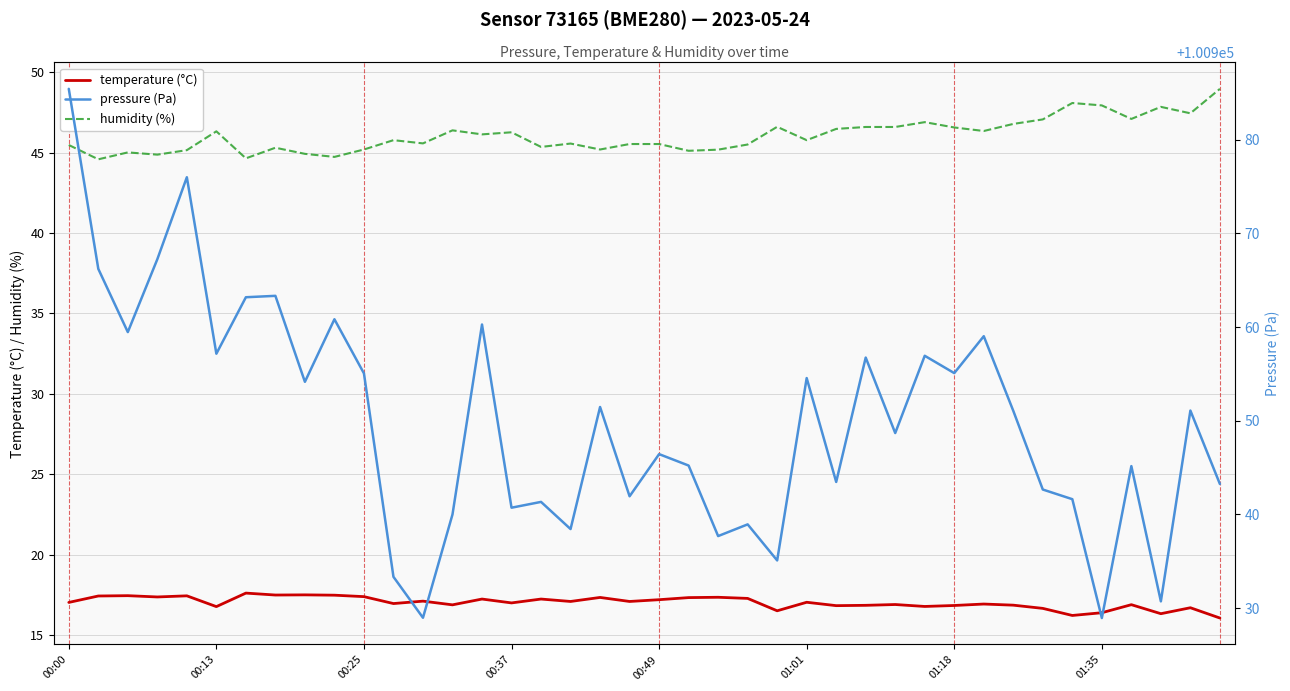

In pressure (Pa), how many points are higher than both neighbors (excluding endpoints)?

14